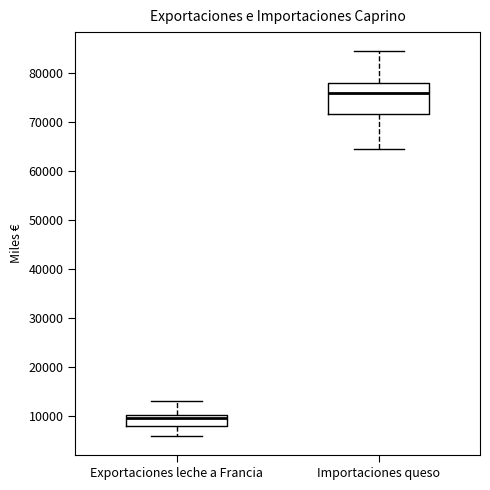

Where is the upper edge of the box for Exportaciones leche a Francia on the y-axis? The values are not printed on the chart, so give them approximately, as read against the axis.

10000